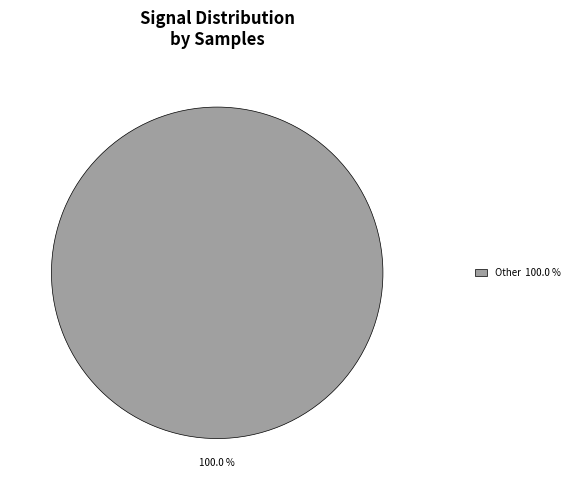

Rank the categories by value from highest to lowest.

Other 100.0 %